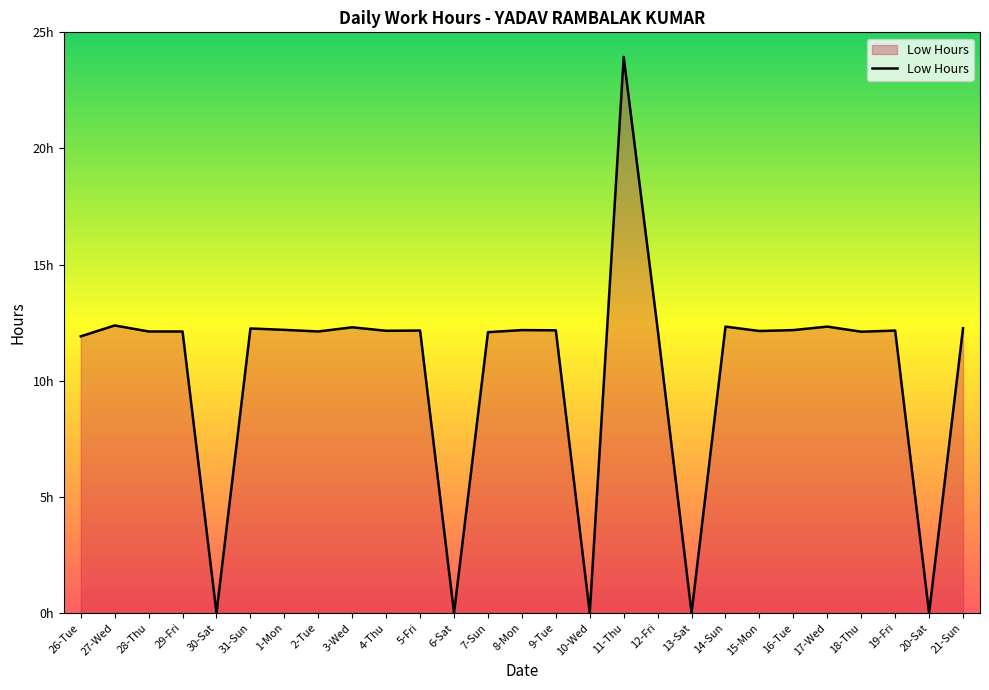

Reading left to right, extract all data points from this chart.

11.9	12.4	12.1	12.1	0.0	12.2	12.2	12.1	12.3	12.2	12.2	0.0	12.1	12.2	12.2	0.0	23.9	12.2	0.0	12.3	12.1	12.2	12.3	12.1	12.2	0.0	12.3